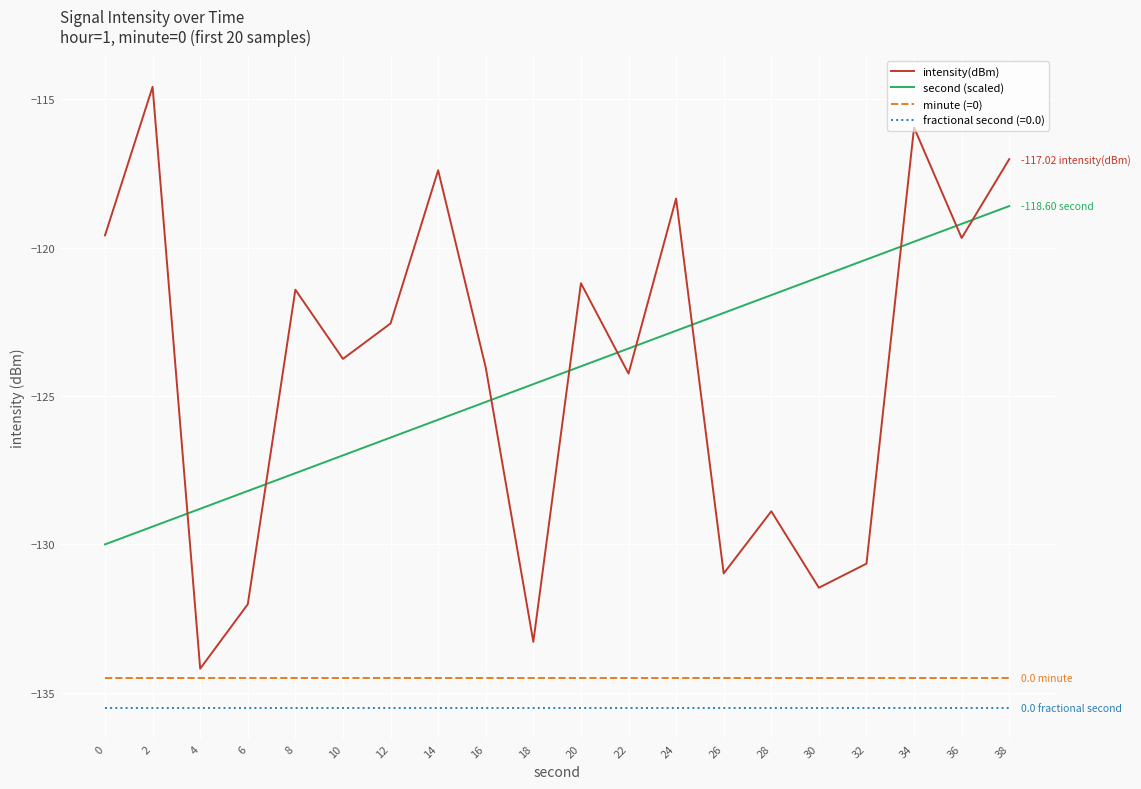

How many lines are shown in the chart?

4